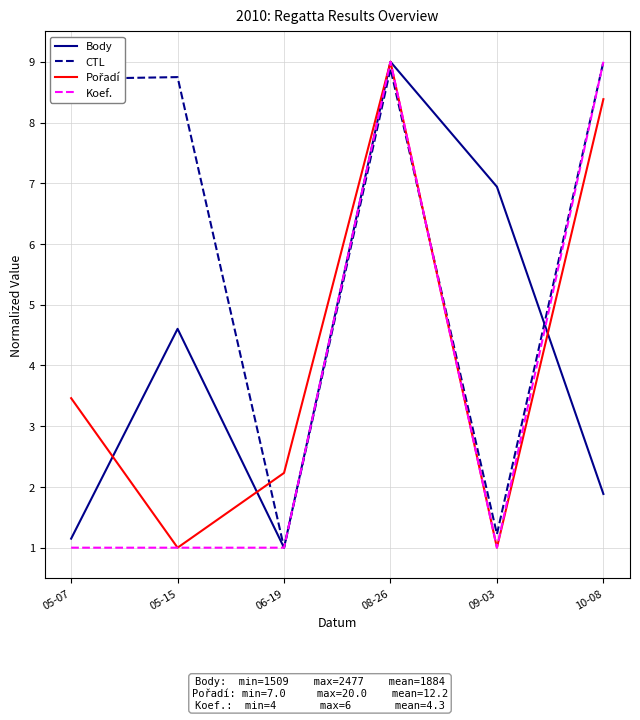

Is it true that Koef. equals 9.0 at 08-26?

True